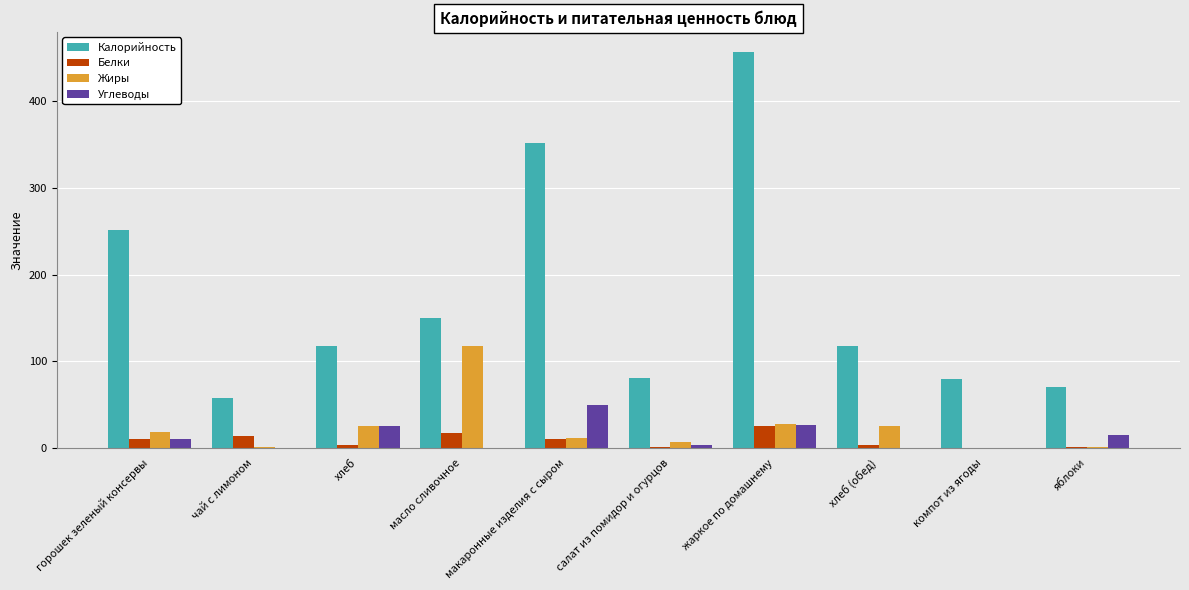

What is the sum of all Калорийность values?

1737